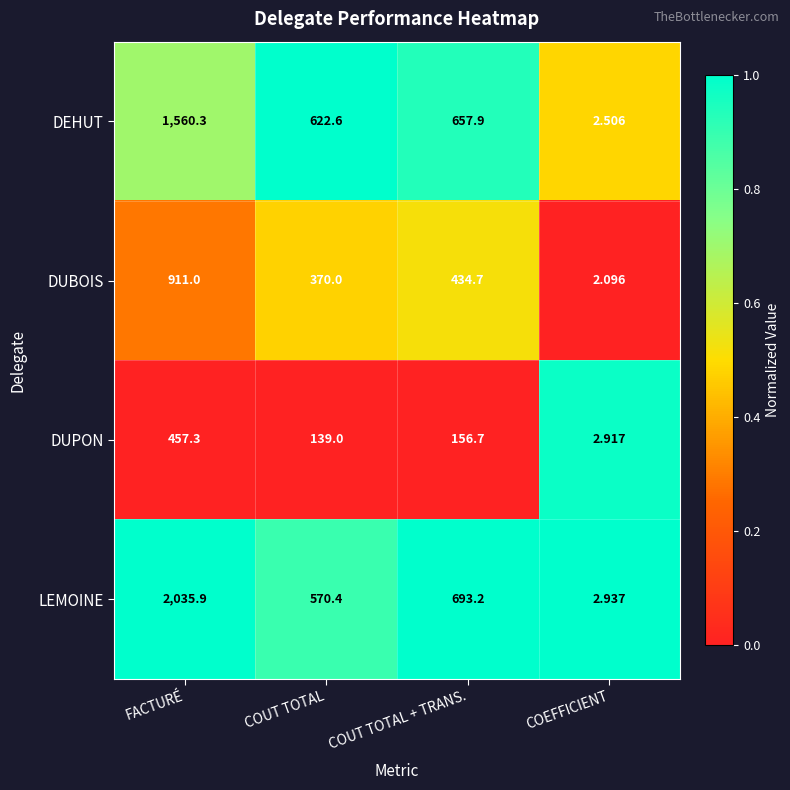

At which label is DUBOIS closest to 456?

COUT TOTAL + TRANS.